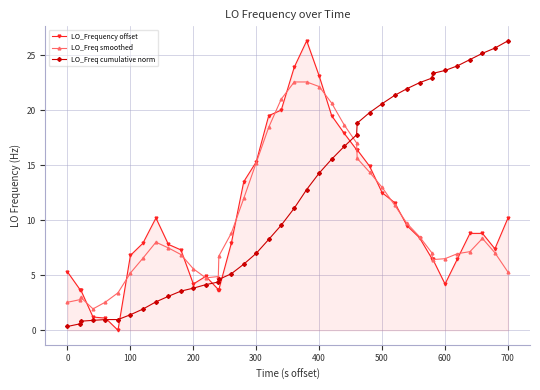

Which series has the largest total across all categories?

LO_Freq cumulative norm